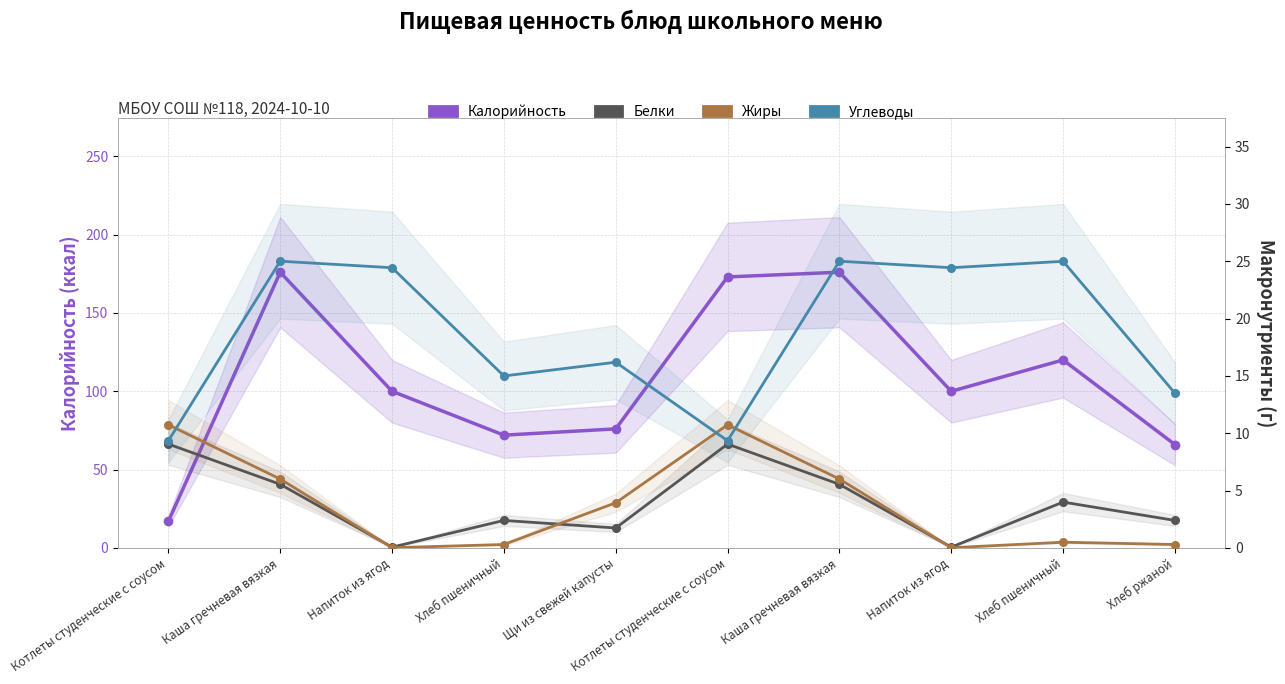

What is the difference between the second highest and second lowest values in the Белки series?

9.0